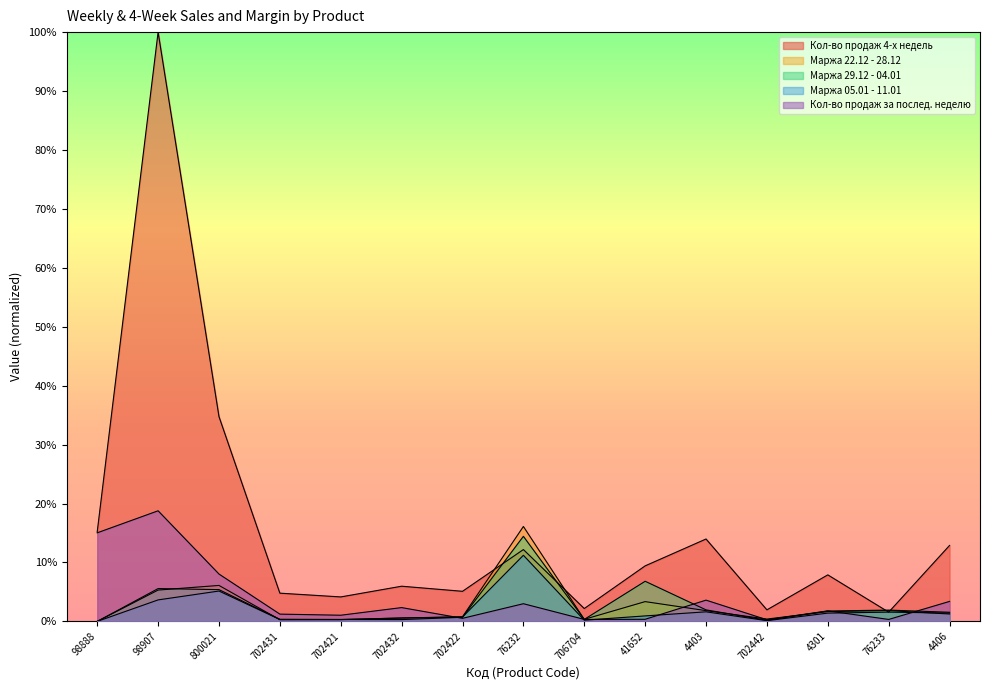

What is the spread (max minus min) of values at 4301?

0.1